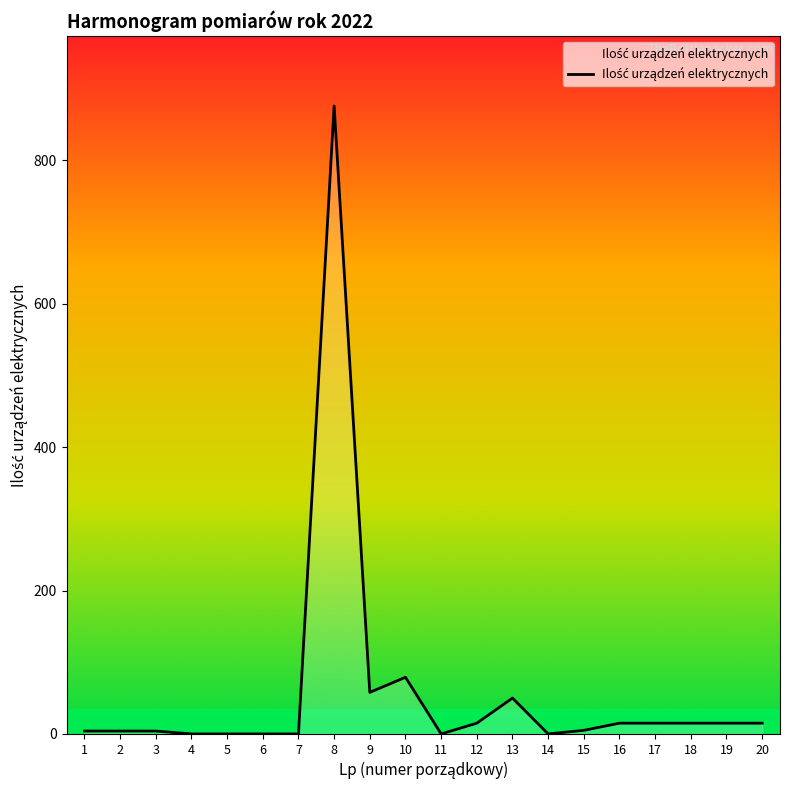

What is the difference between the maximum and minimum values?

876